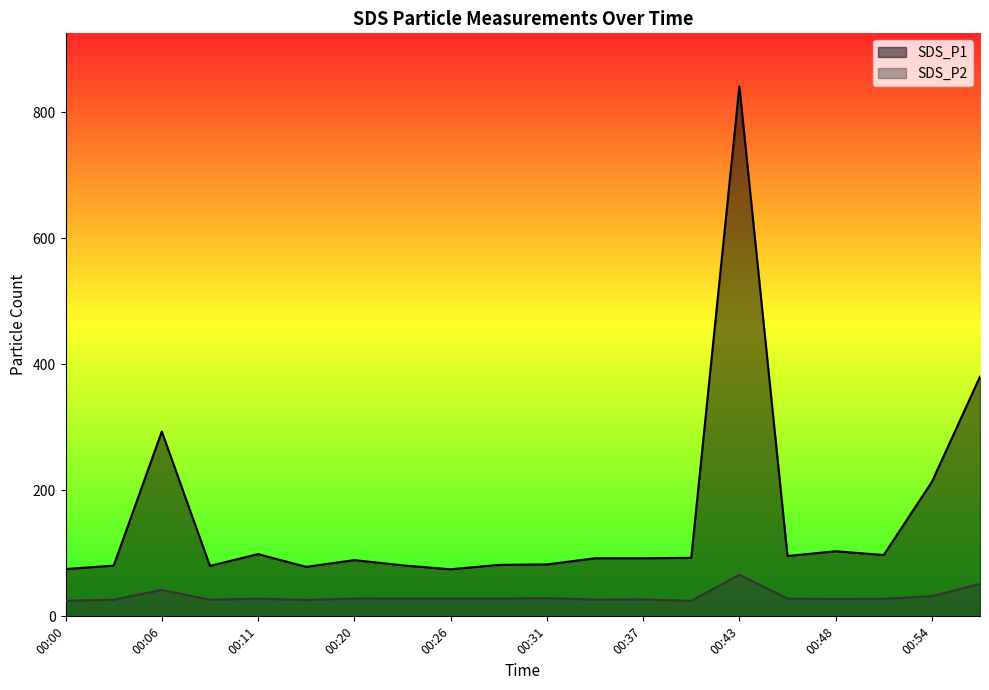

In SDS_P2, how many points are lower than both neighbors (excluding endpoints)?

6